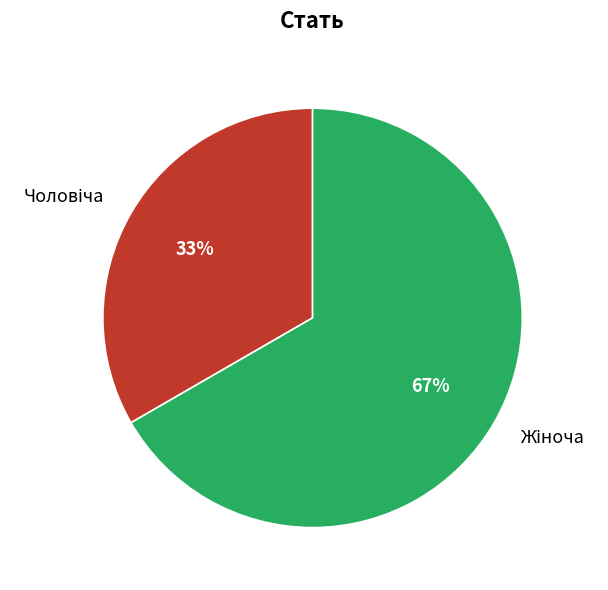

Is there any slice that represents more than half of the pie?

Yes